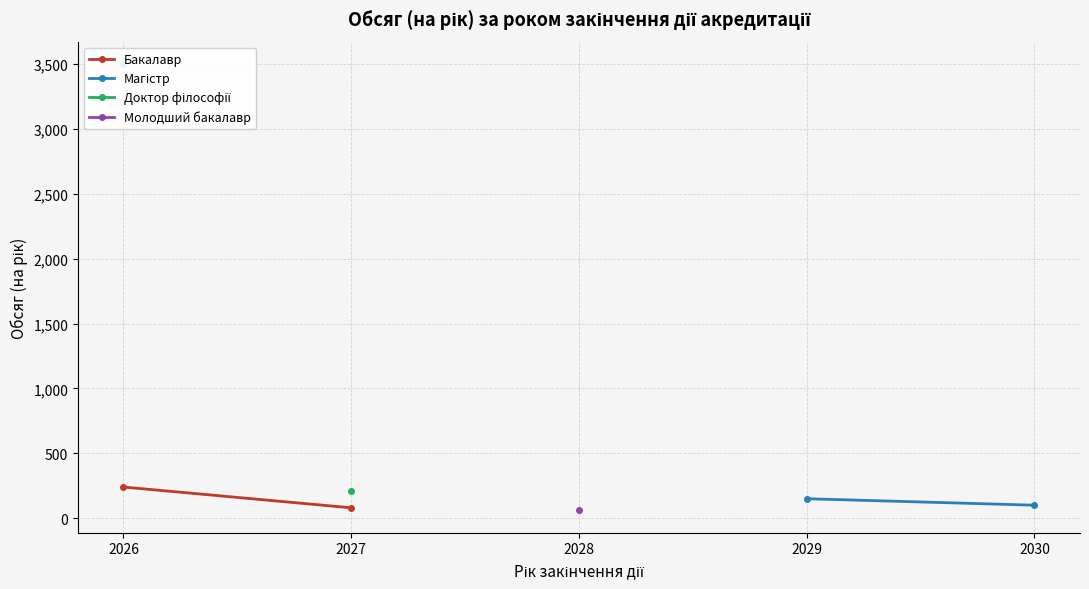

At which category does the chart reach its peak across all series?

2026